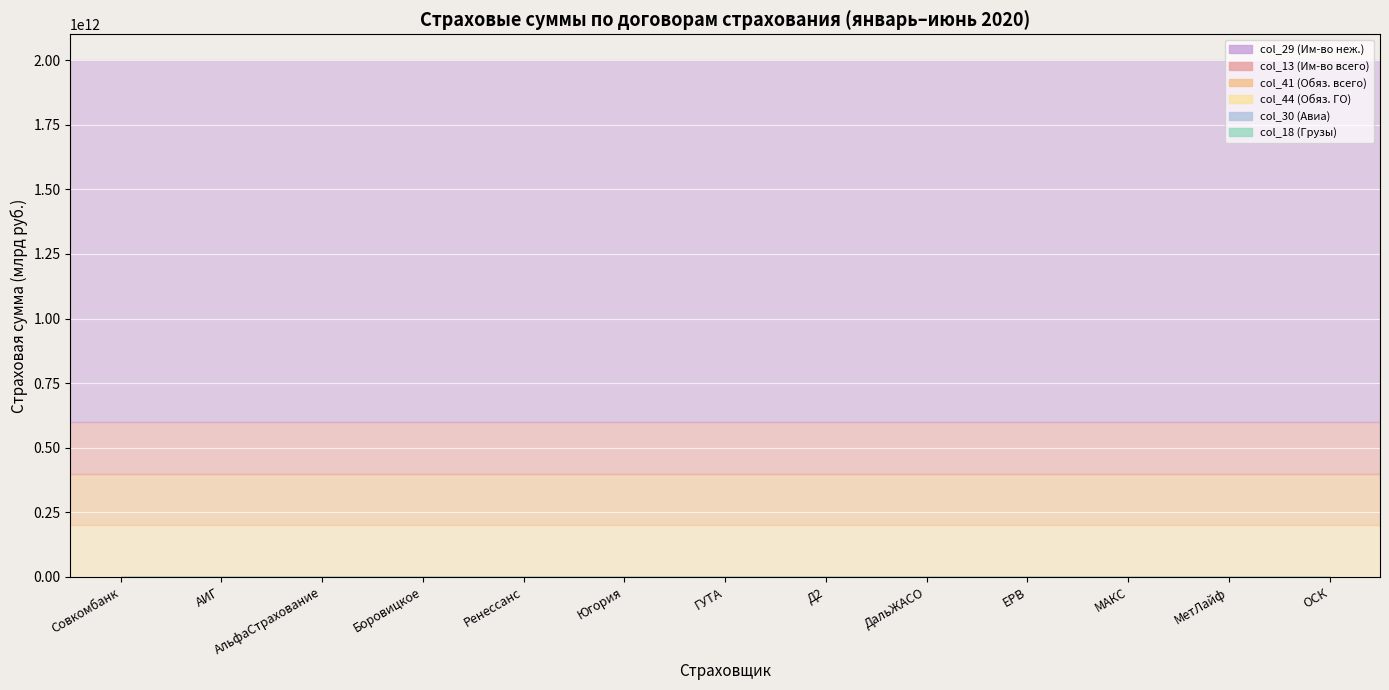

Does the chart display data point markers on the line(s)?

No